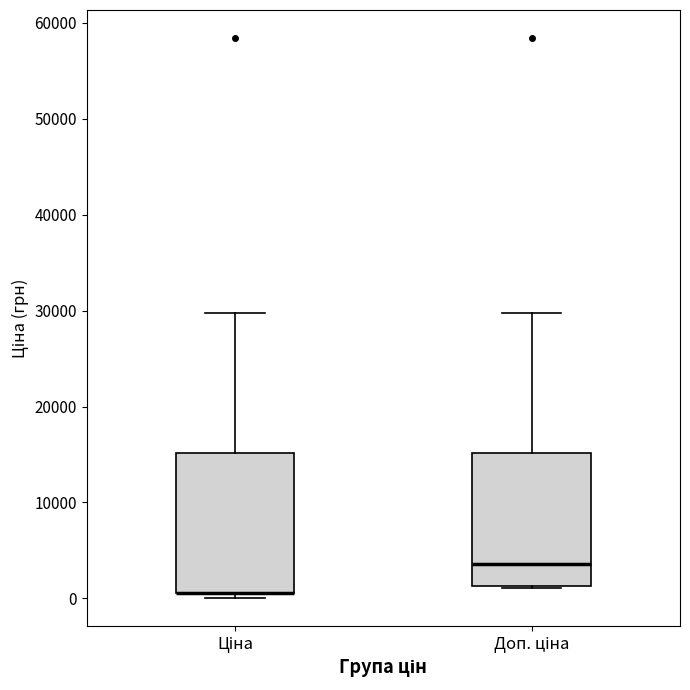

Reading left to right, read every box against the y-axis: the position of its median line, the range the box covers, and the ends of its whiskers. The values are not printed on the chart, so give them approximately, as read against the axis.

Ціна: median 1000 (drawn on the box's lower edge), box 1000 to 15000, whiskers 0 to 30000
Доп. ціна: median 4000, box 1000 to 15000, whiskers 1000 to 30000